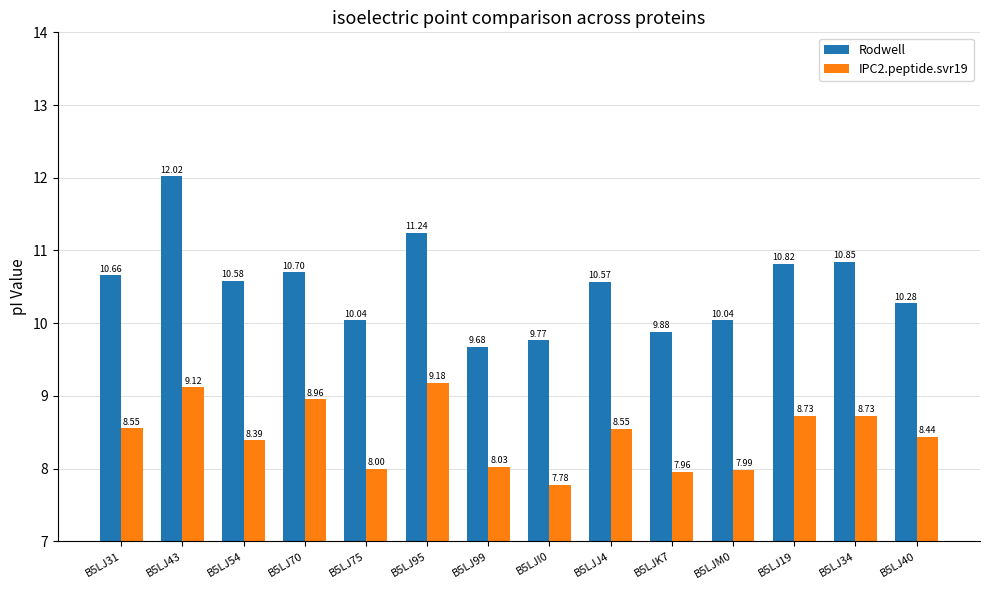

What is the total value across all series at B5LJ19?

19.5